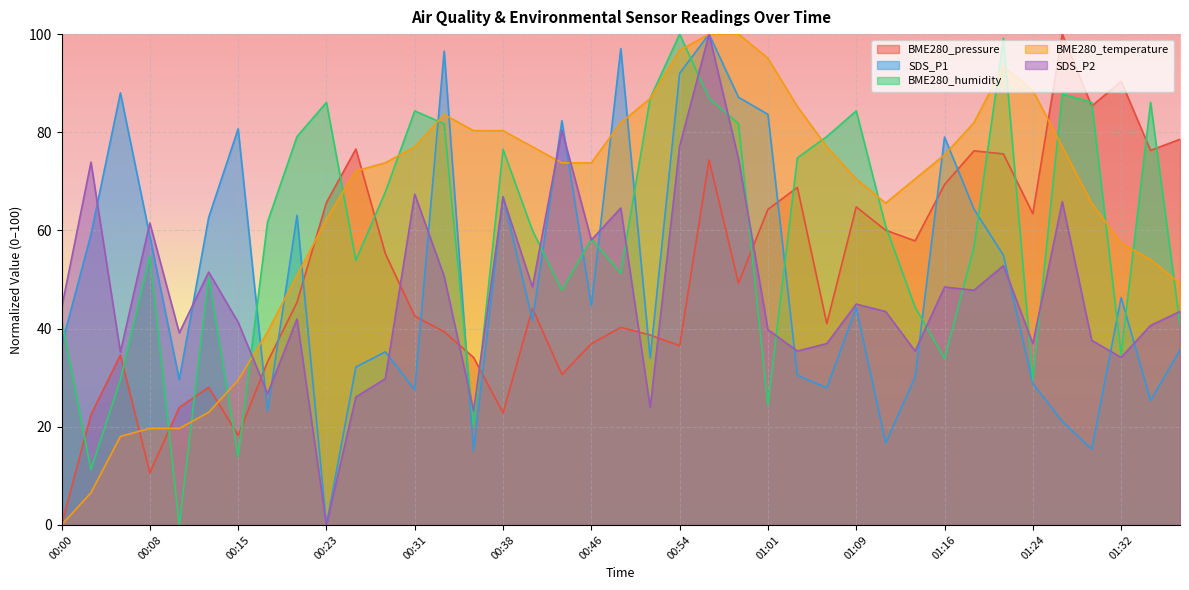

How many interior local peaks does the SDS_P1 series have?

12